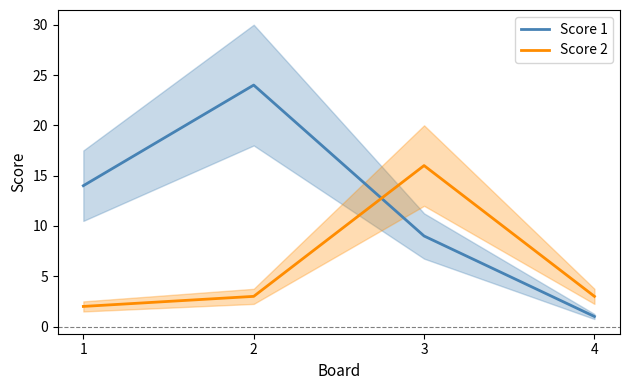

Reading right to left, list all the values displayed in this chart.

Score 1: 1	9	24	14
Score 2: 3	16	3	2